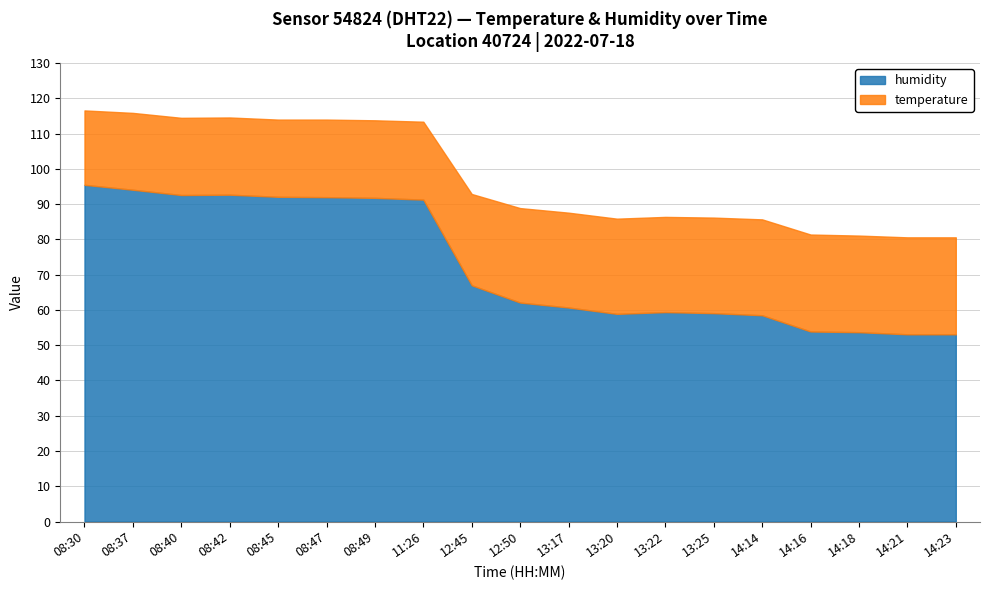

Where does the temperature series first go above 26?

12:50